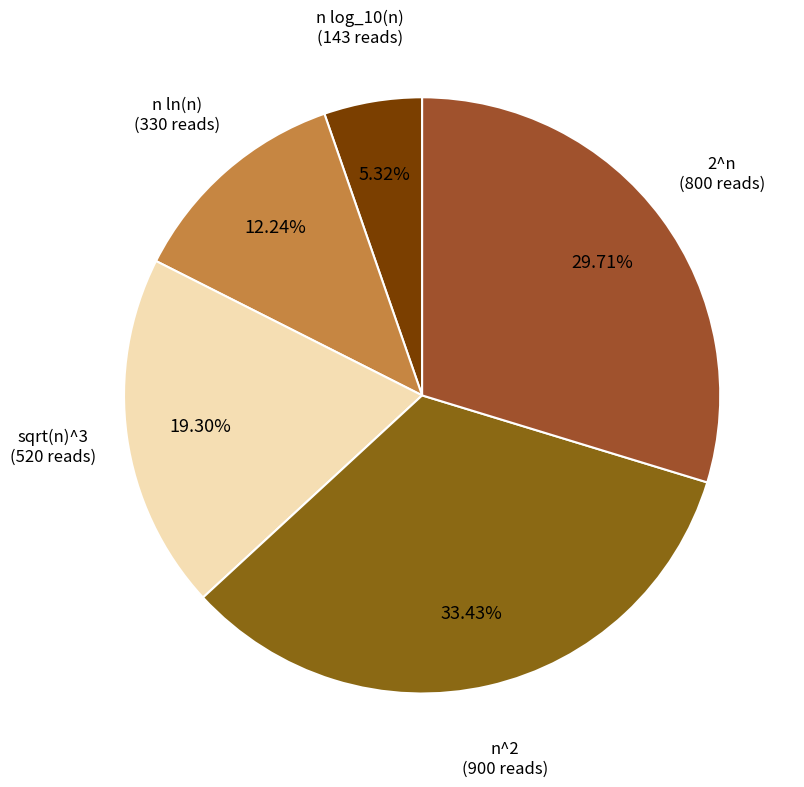

Does any single category account for the majority?

No